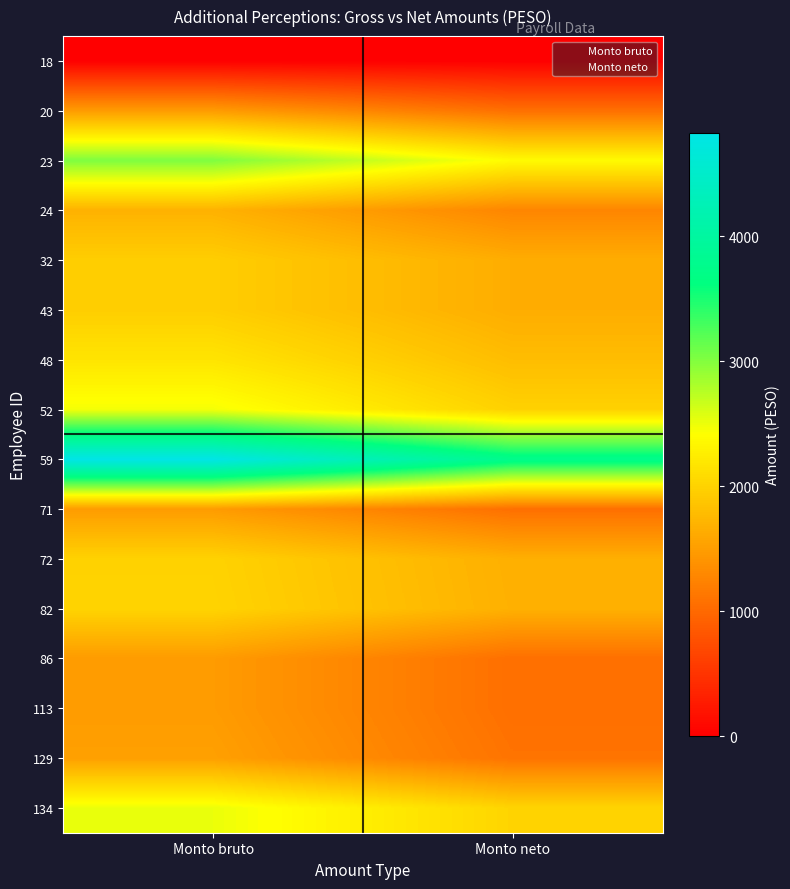

Reading right to left, what are all the values shown in this chart?

18: 1=0.0	0=0.0
20: 1=1061.8	0=1475.9
23: 1=2376.1	0=3021.5
24: 1=1268.3	0=1690.5
32: 1=1639.6	0=1951.7
43: 1=1639.6	0=1951.7
48: 1=1792.9	0=2170.2
52: 1=1984.8	0=2467.3
59: 1=3764.2	0=4830.1
71: 1=1061.8	0=1475.9
72: 1=1663.8	0=1995.1
82: 1=1674.5	0=2009.6
86: 1=1061.8	0=1475.9
113: 1=1061.8	0=1475.9
129: 1=1099.9	0=1518.7
134: 1=2012.8	0=2511.2